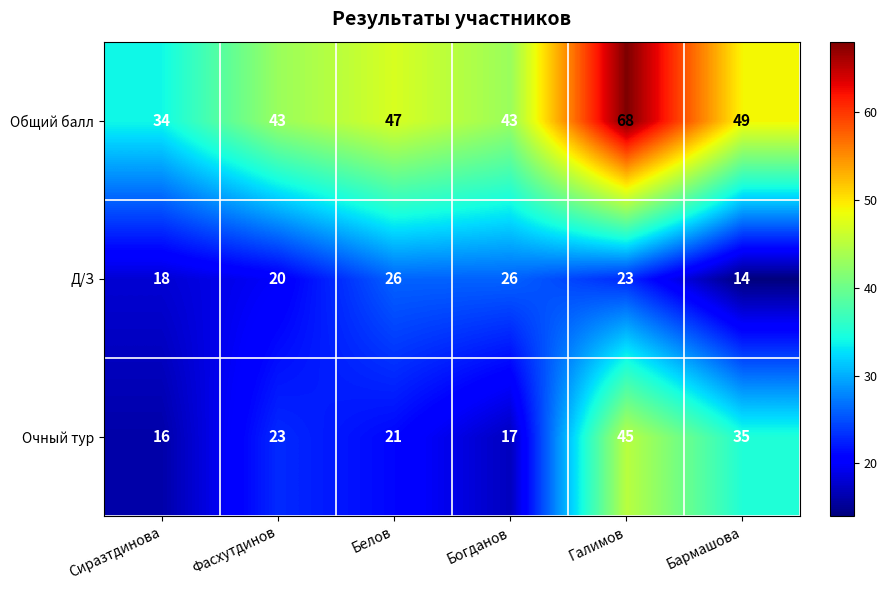

What is the total value across all series at Сиразтдинова?

68